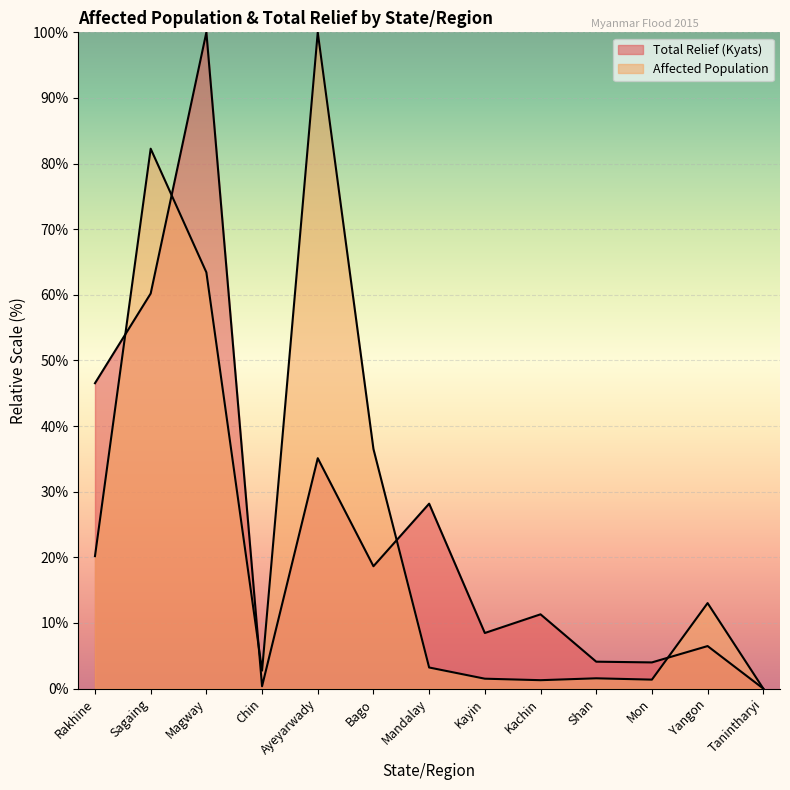

At which category is the sum across all series the highest?

Magway